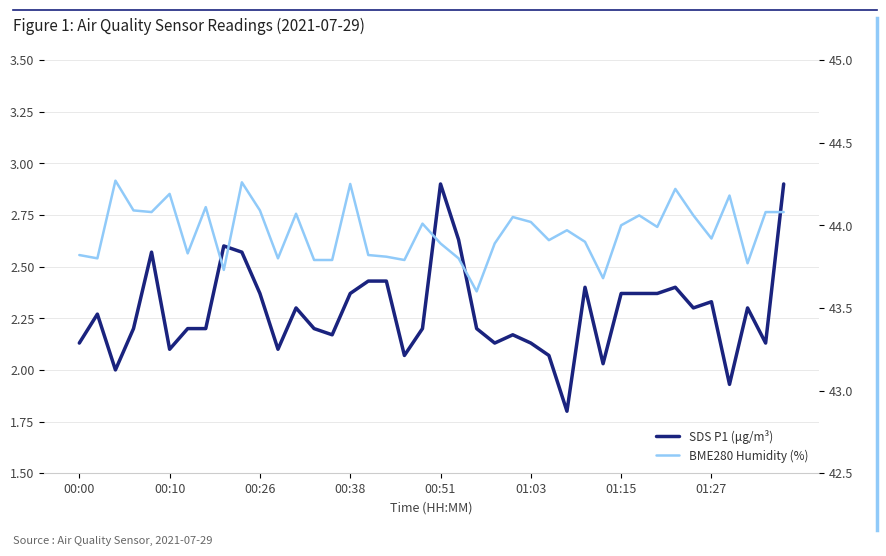

True or false: BME280 Humidity (%) and SDS P1 (μg/m³) cross at least once.

False